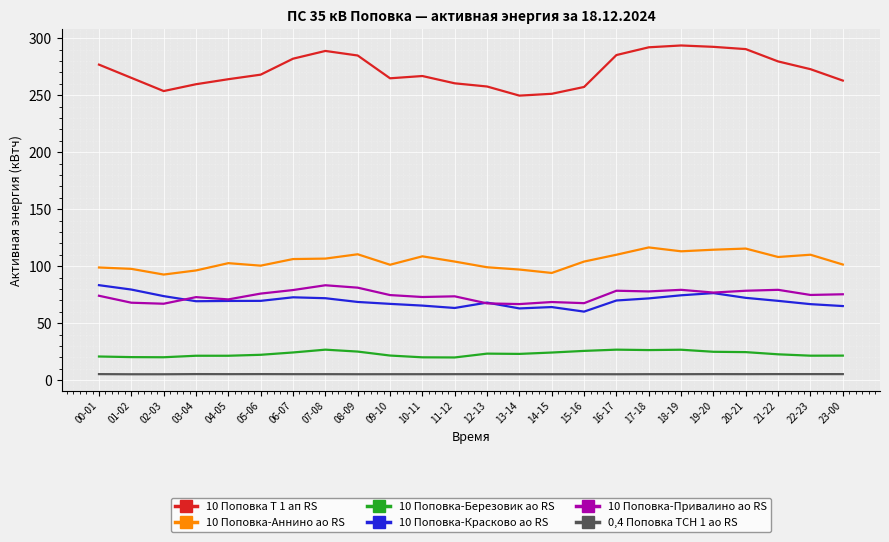

Between 10-11 and 20-21, which series saw the biggest shift?

10 Поповка Т 1 ап RS